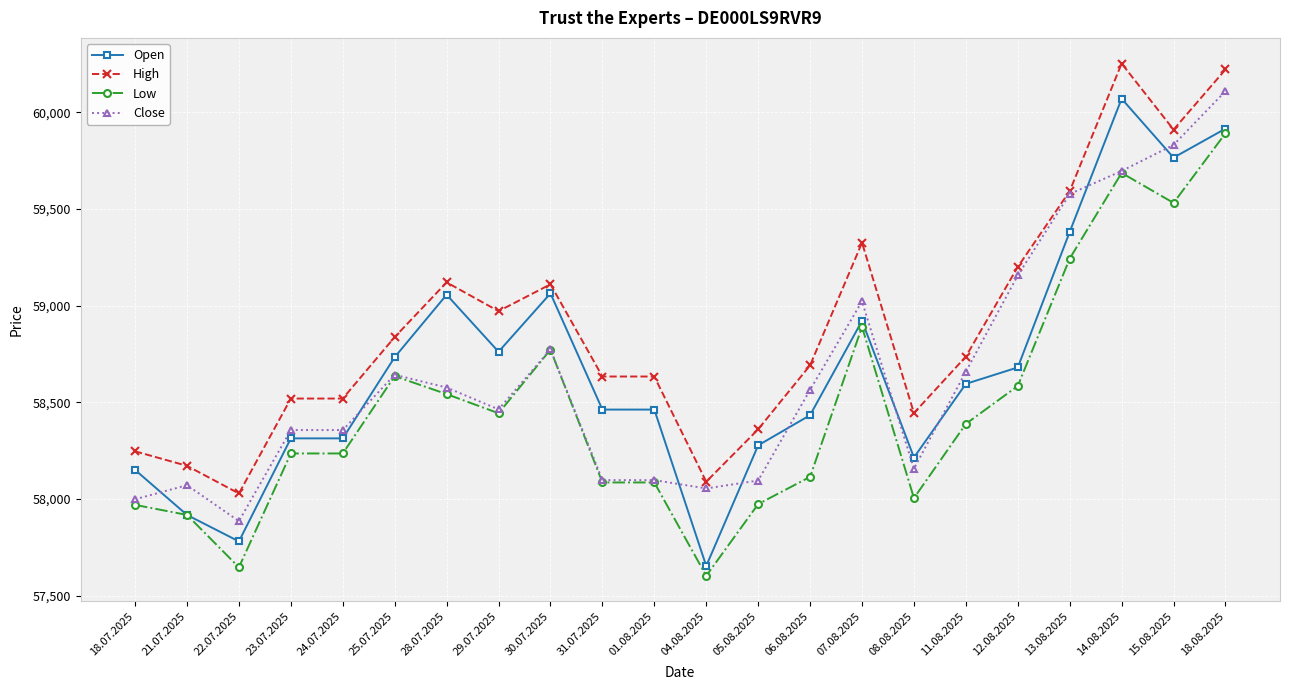

What position from the left is 08.08.2025?

16